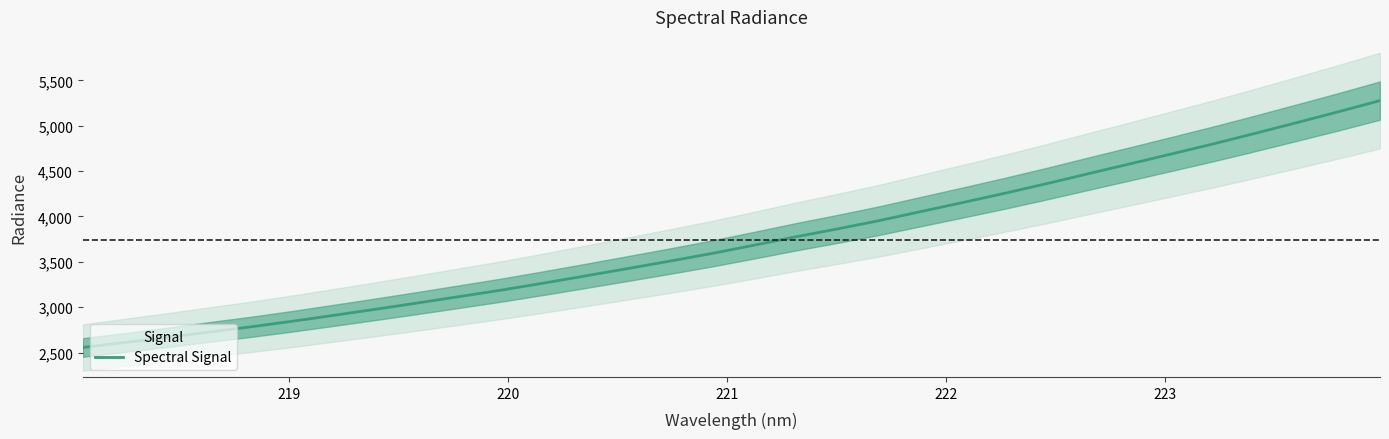

Reading right to left, list all the values displayed in this chart.

5278.2	5153.8	5033.8	4915.0	4799.1	4688.2	4578.2	4469.2	4359.2	4253.5	4152.0	4052.3	3952.1	3860.8	3773.4	3680.4	3590.1	3506.3	3424.9	3344.4	3265.3	3188.7	3117.3	3046.7	2977.9	2910.6	2844.6	2782.6	2725.4	2666.3	2611.0	2555.4